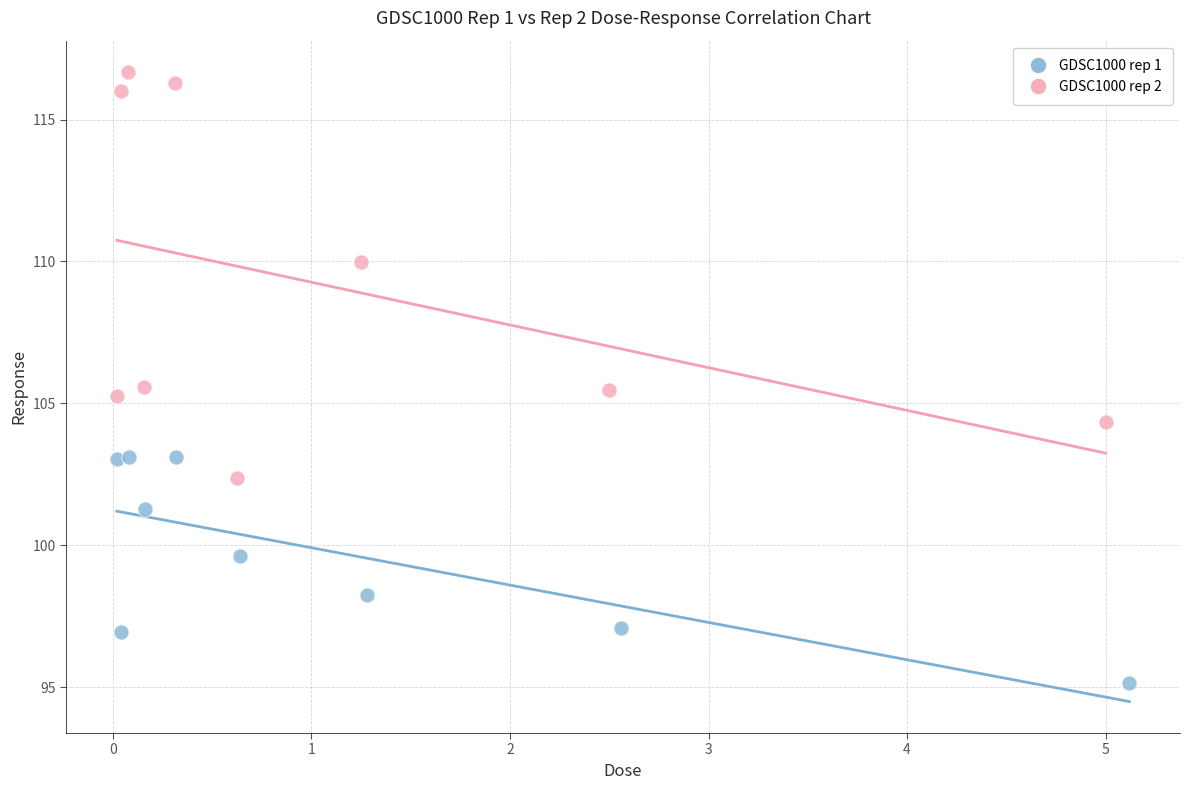

Which series reaches the minimum Y coordinate?

GDSC1000 rep 1